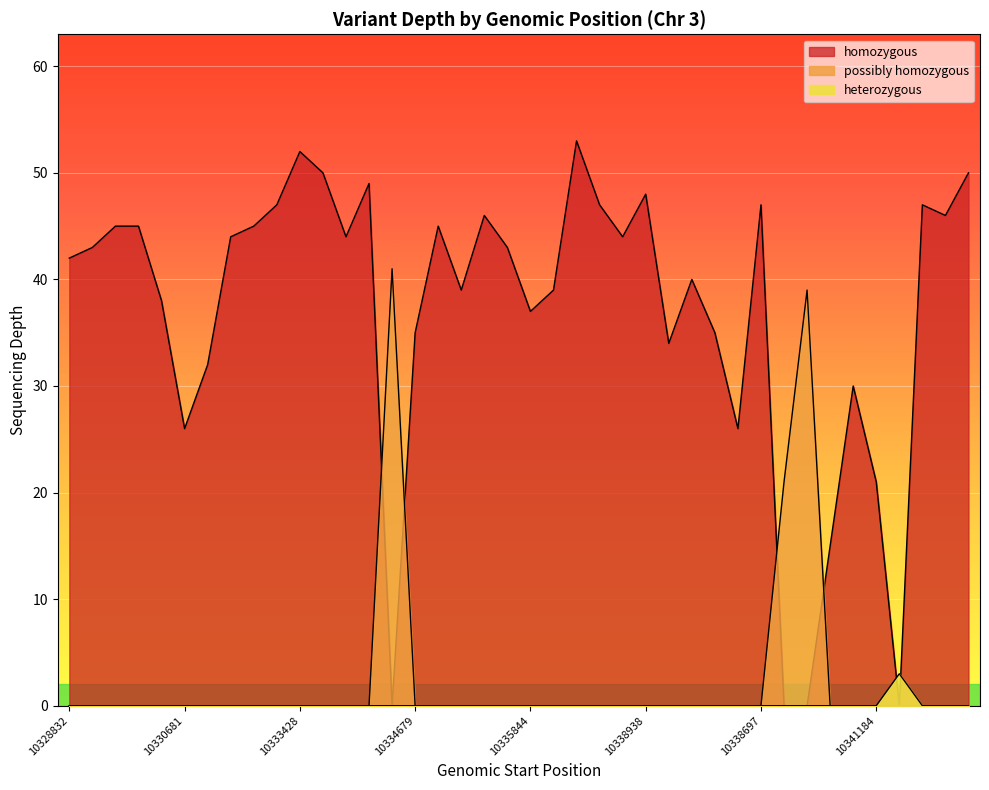

List the labels in order of value, largest first.

10336306, 10333428, 10333442, 10341505, 10333530, 10338938, 10333068, 10336504, 10338697, 10341403, 10335396, 10341417, 10329520, 10329529, 10331768, 10334882, 10331670, 10334220, 10337100, 10329041, 10335659, 10328832, 10334666, 10335266, 10335272, 10335995, 10340199, 10330244, 10335844, 10334679, 10339021, 10339091, 10331090, 10341023, 10330681, 10337744, 10340191, 10341184, 10340817, 10341250